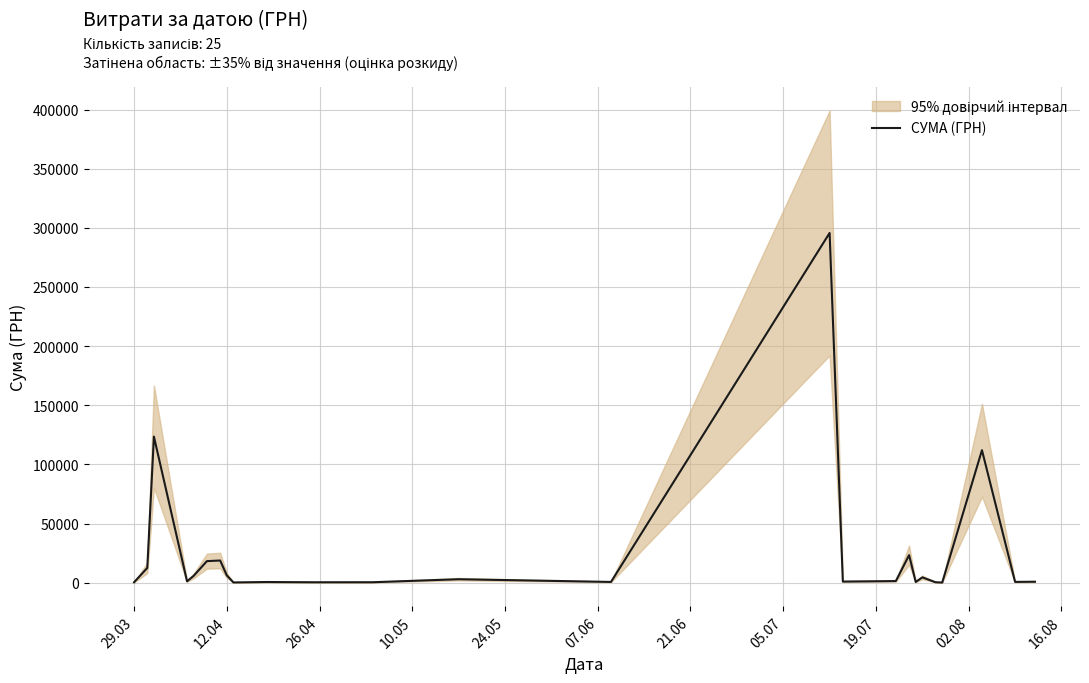

What is the difference between the second highest and minimum values?

123394.0